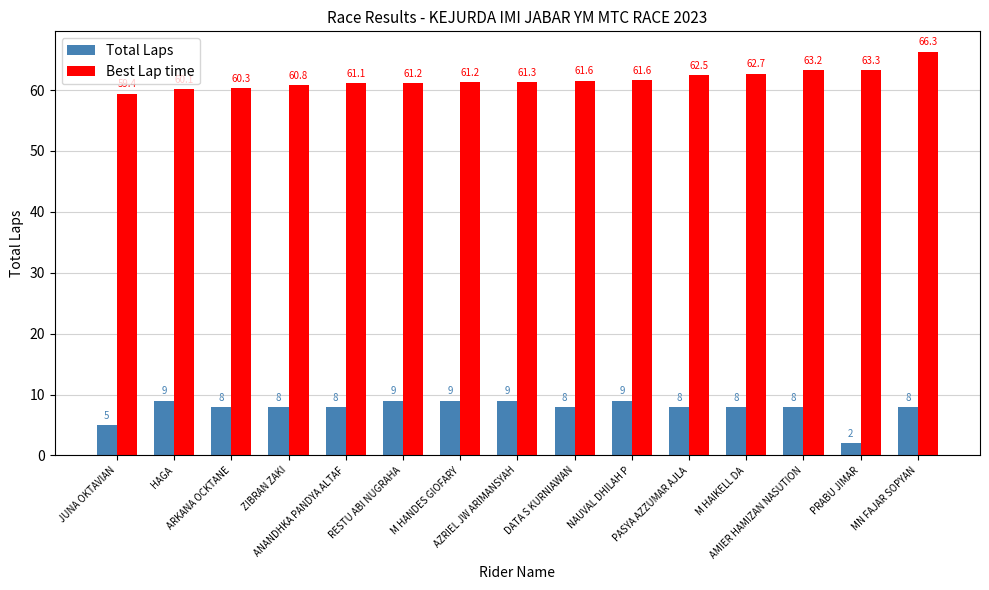

True or false: Best Lap time has a value of 82.9 at M HAIKELL DA.

False